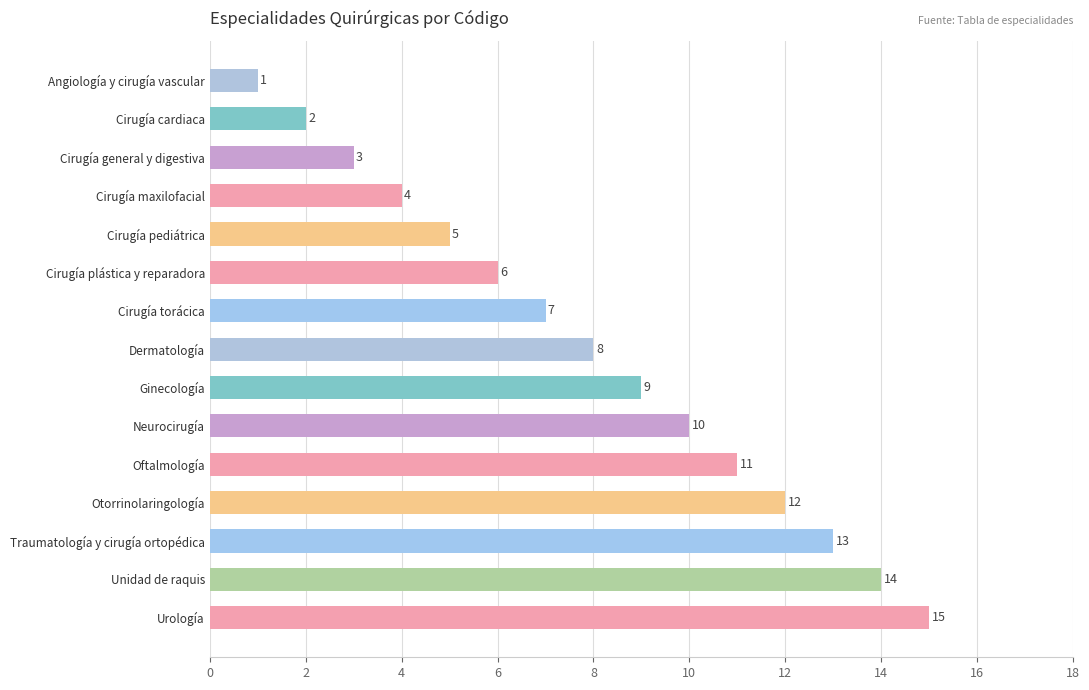

What is the sum of all values?

120